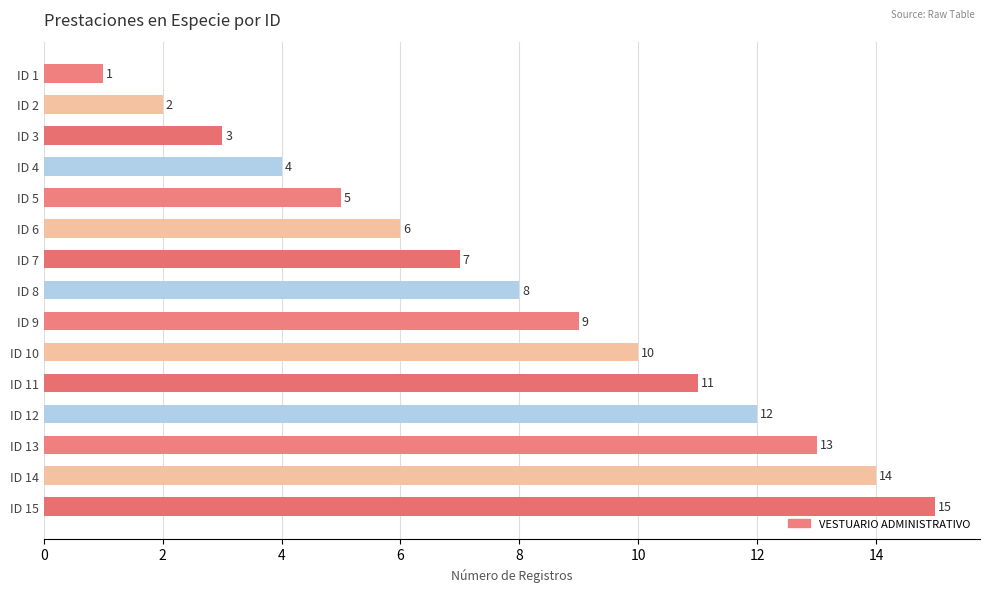

Rank the categories by value from highest to lowest.

ID 15, ID 14, ID 13, ID 12, ID 11, ID 10, ID 9, ID 8, ID 7, ID 6, ID 5, ID 4, ID 3, ID 2, ID 1